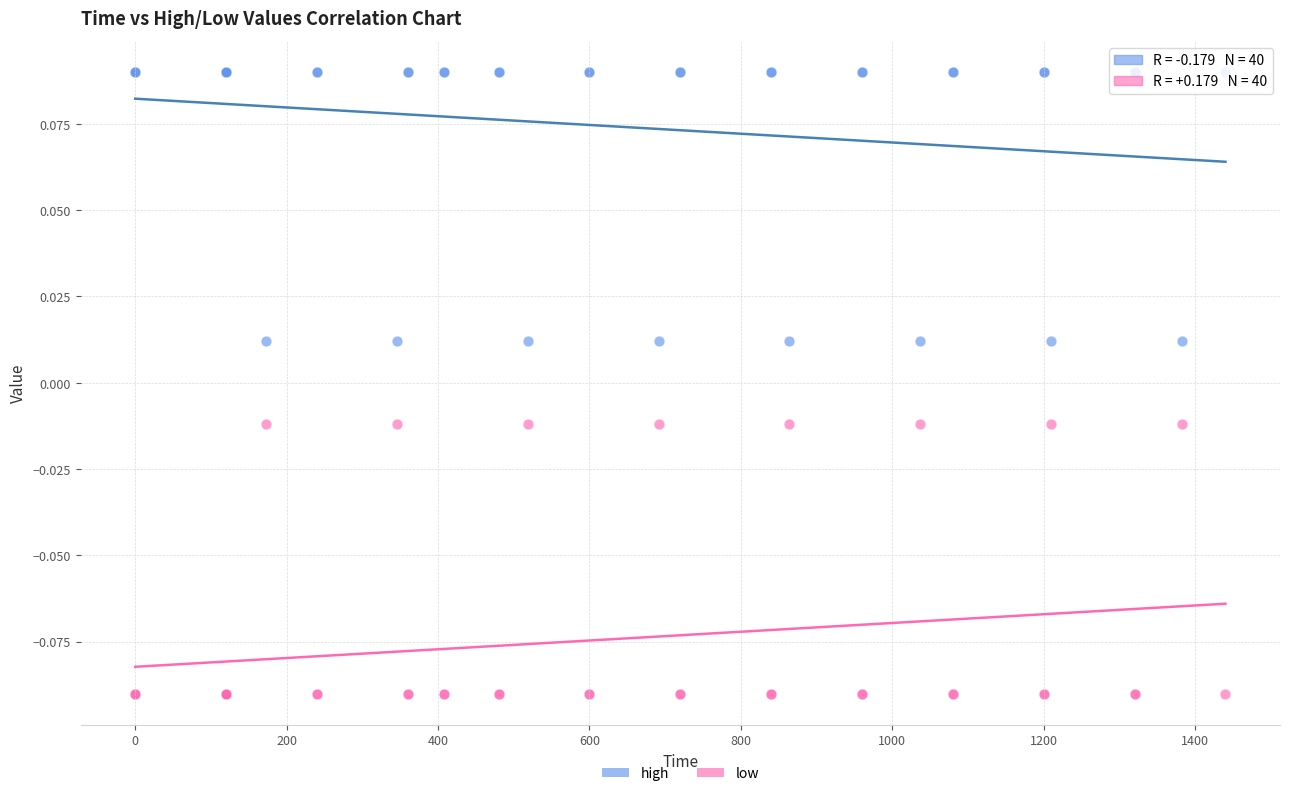

What is the X range (max minus min) for the scatter plot?

1440.0